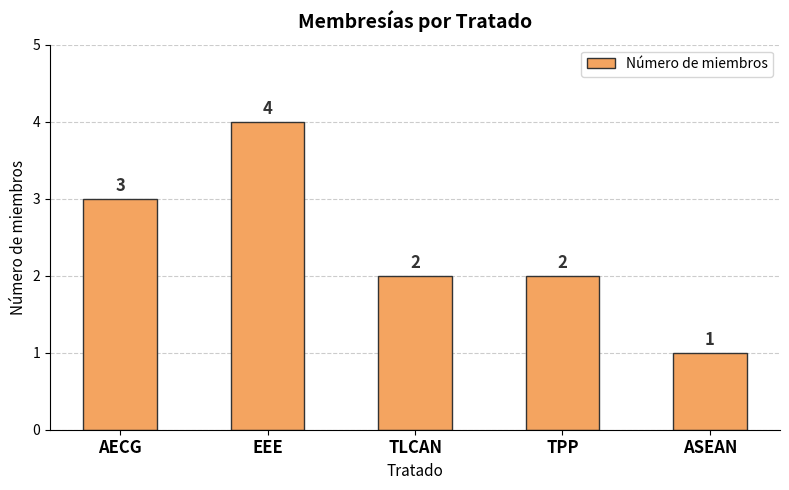

How many bars are there in total?

5